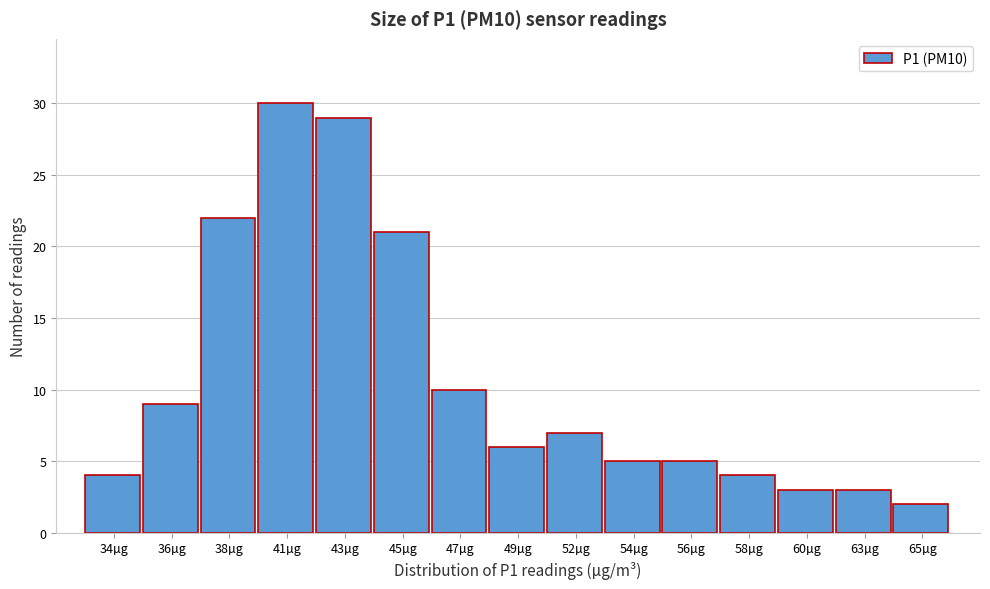

Reading left to right, transcribe all the data shown in this chart.

34µg=4	36µg=9	38µg=22	41µg=30	43µg=29	45µg=21	47µg=10	49µg=6	52µg=7	54µg=5	56µg=5	58µg=4	60µg=3	63µg=3	65µg=2